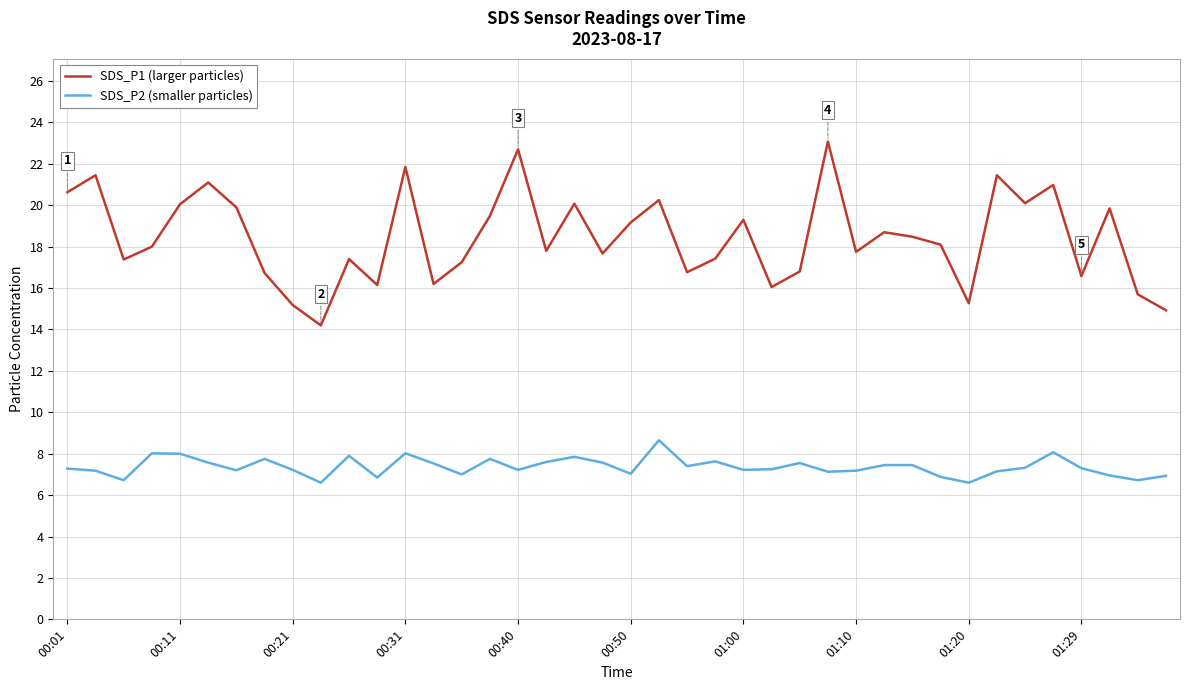

What is the smallest value displayed?

6.6